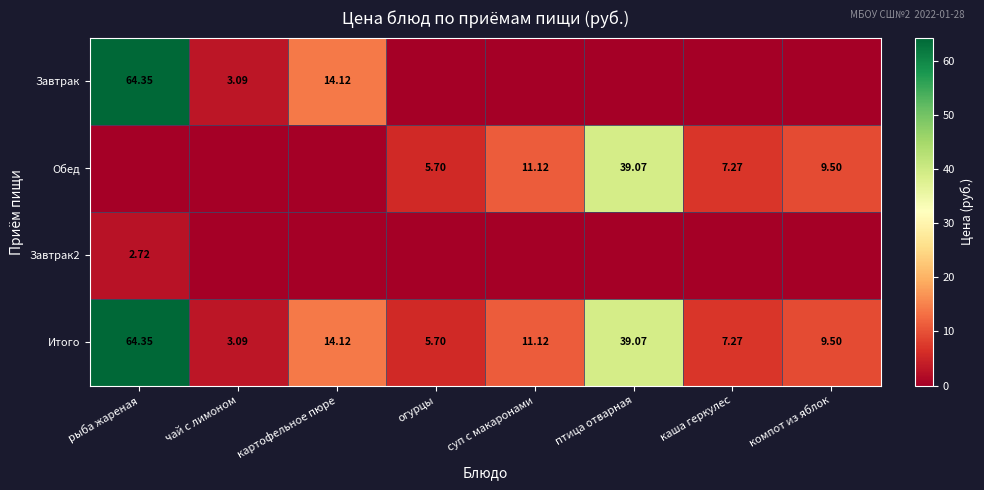

At which label is Итого closest to 33?

птица отварная